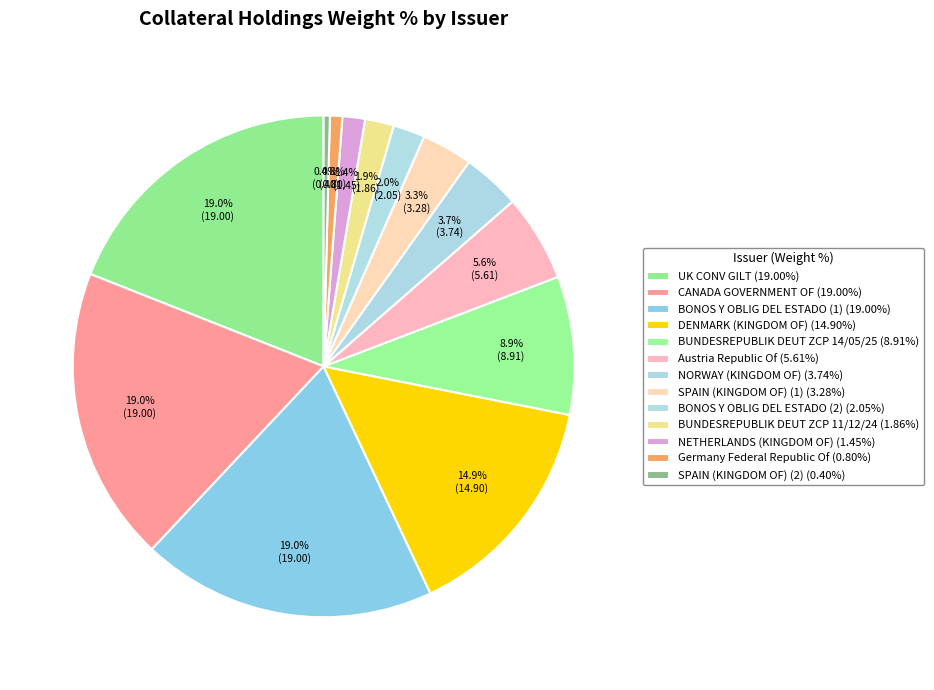

Does Austria Republic Of account for over 50% of the chart?

No